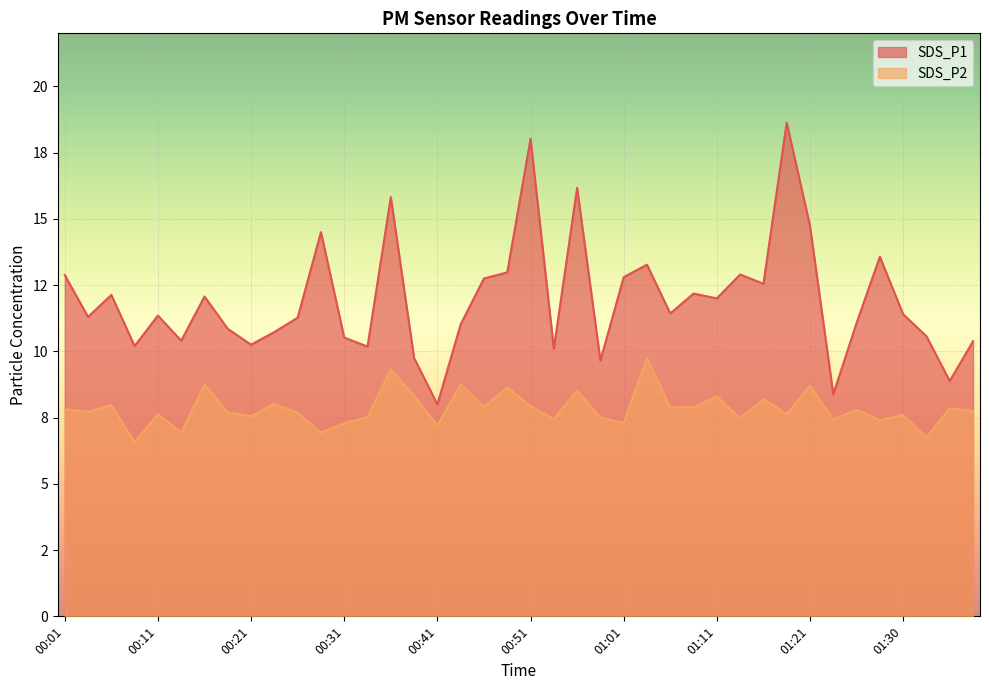

How many data points in SDS_P2 are above 7?

36